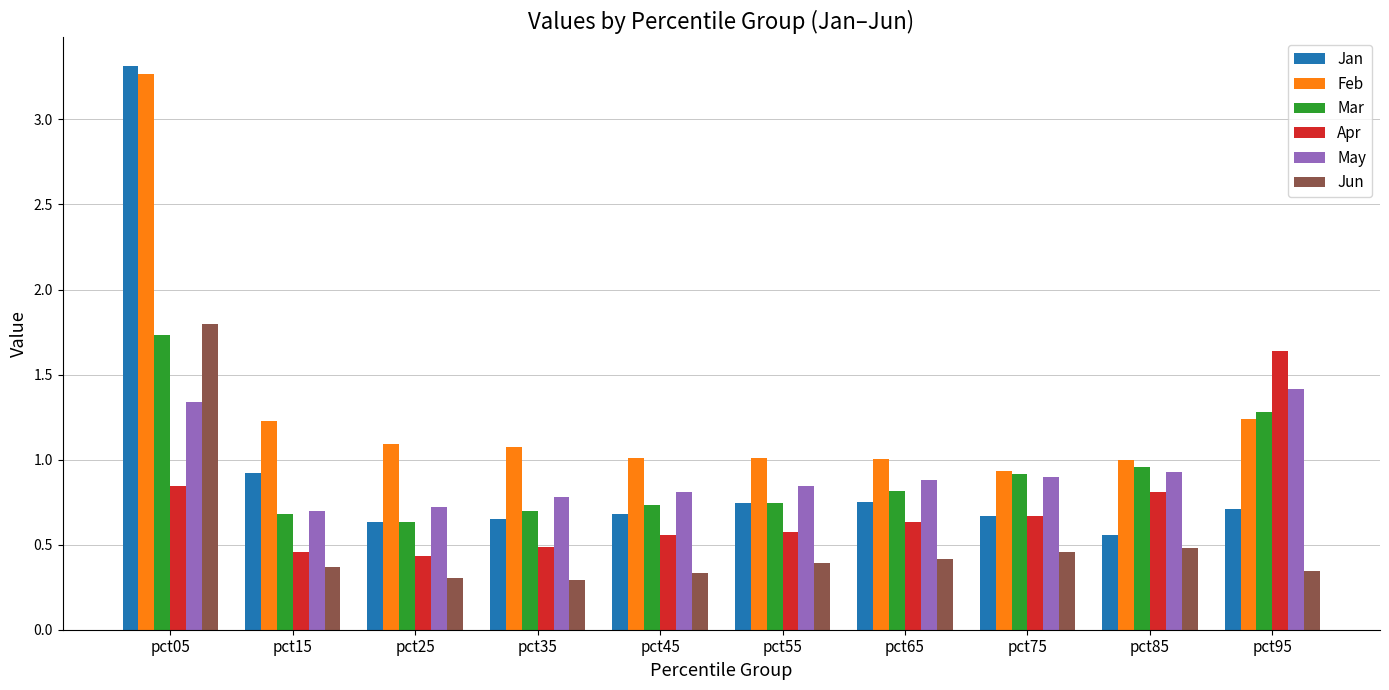

Rank the series by their maximum value, from highest to lowest.

Jan, Feb, Jun, Mar, Apr, May